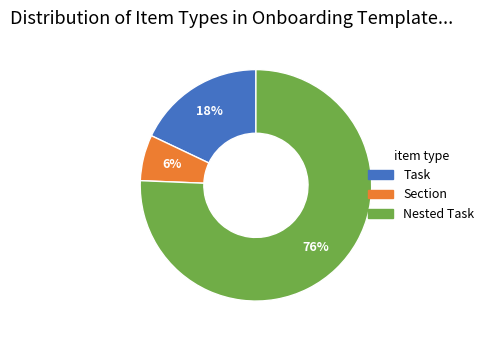

Is there a majority slice in this chart?

Yes